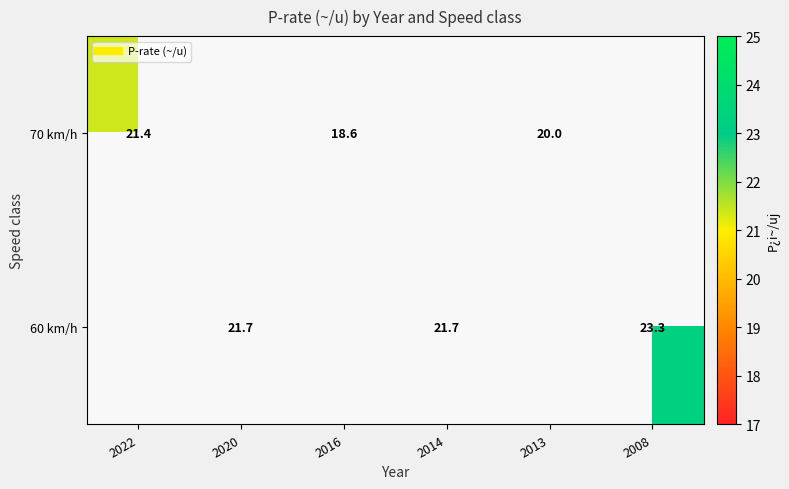

What is the smallest value displayed?

18.6